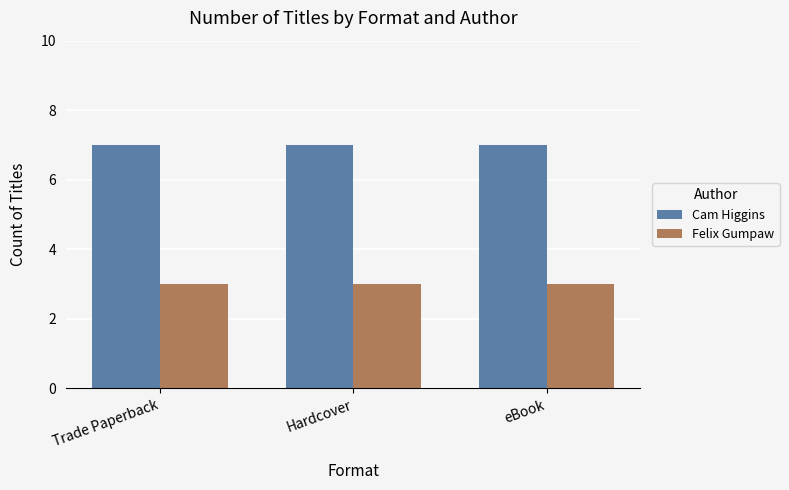

The value of Felix Gumpaw at Hardcover is 1. True or false?

False